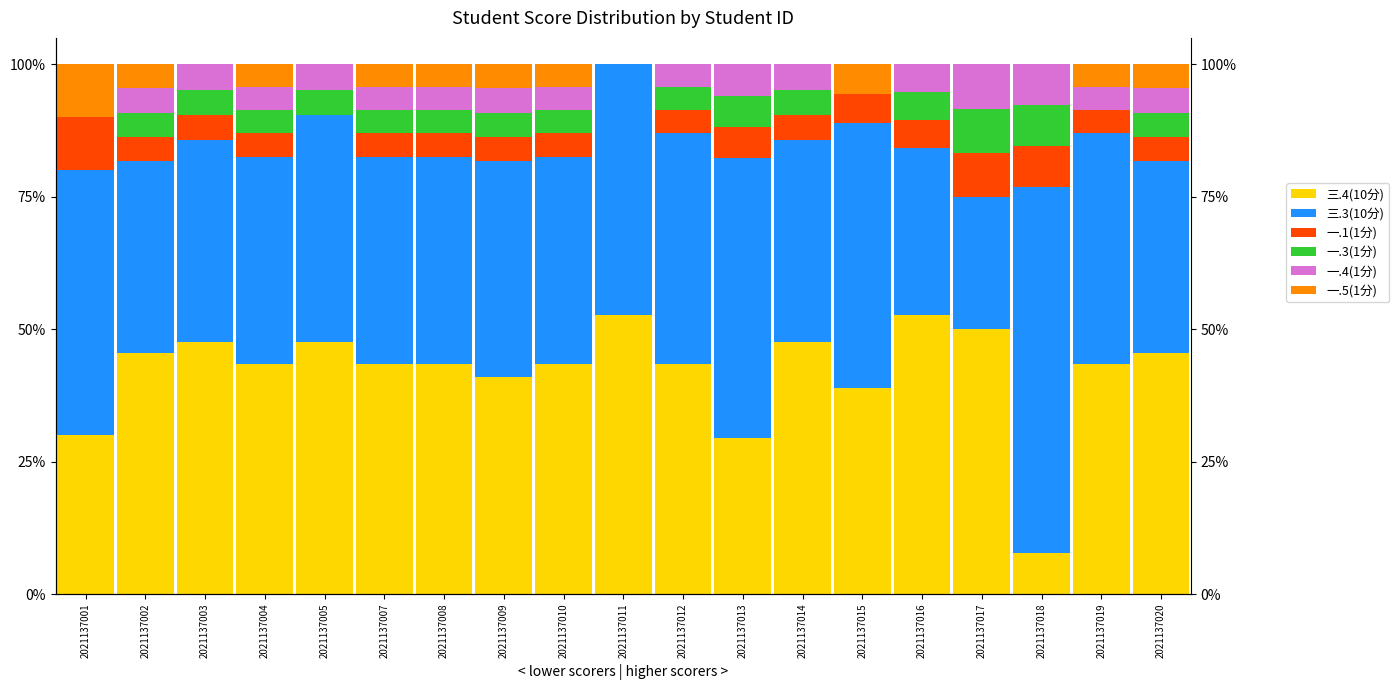

Where does the 三.3(10分) series first go above 39?

2021137001